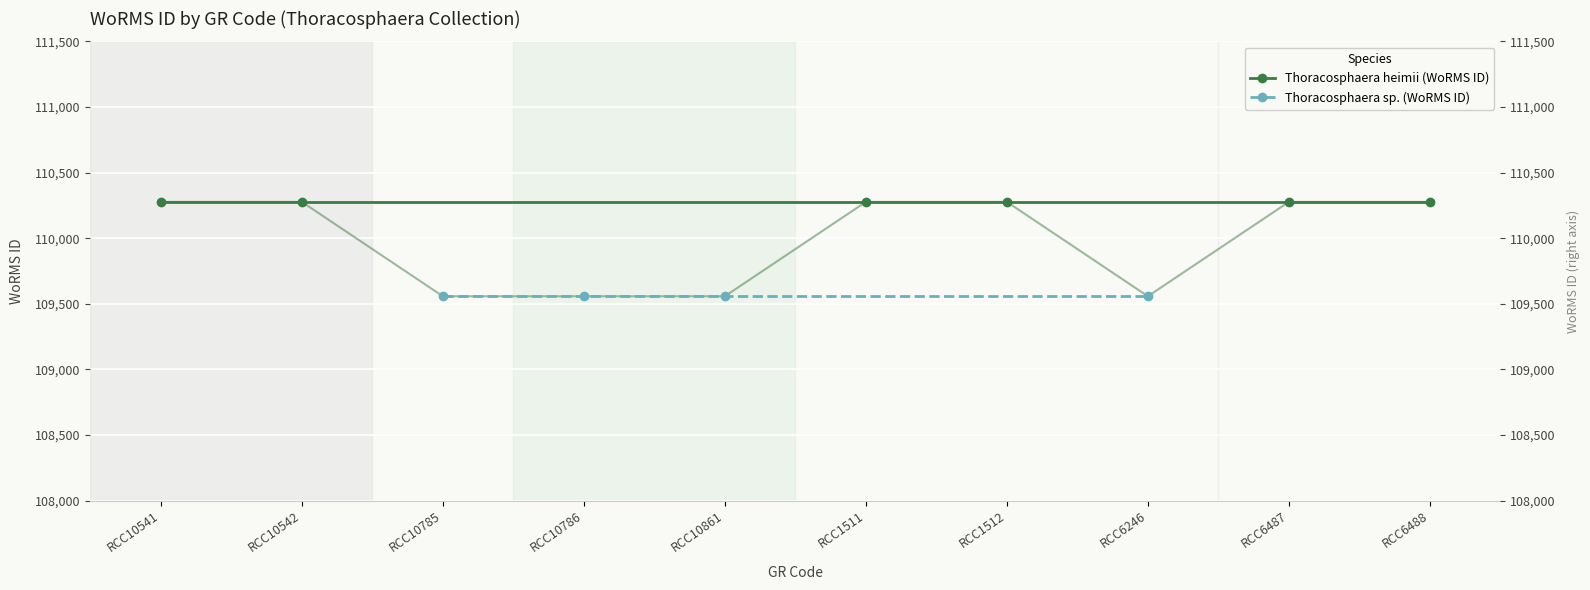

How many values are between 109558 and 110277?

10